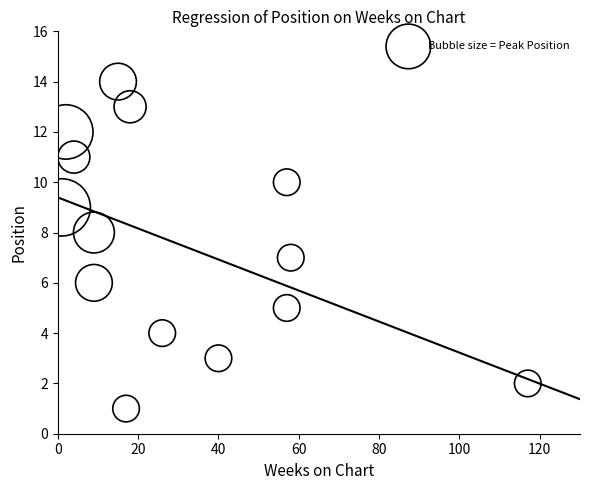

What is the range of X values (max minus min)?

116